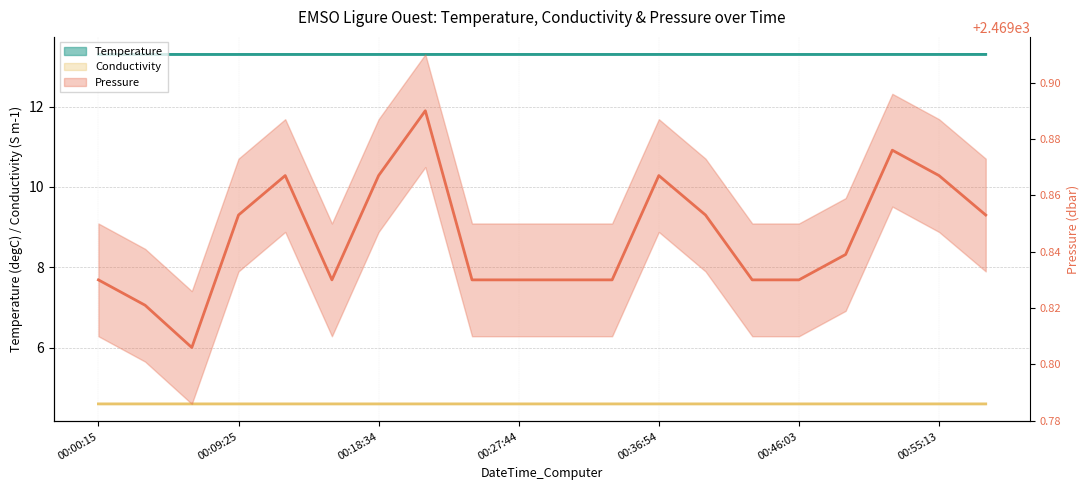

Rank the series at 00:46:03 from highest to lowest value.

Pressure, Temperature, Conductivity